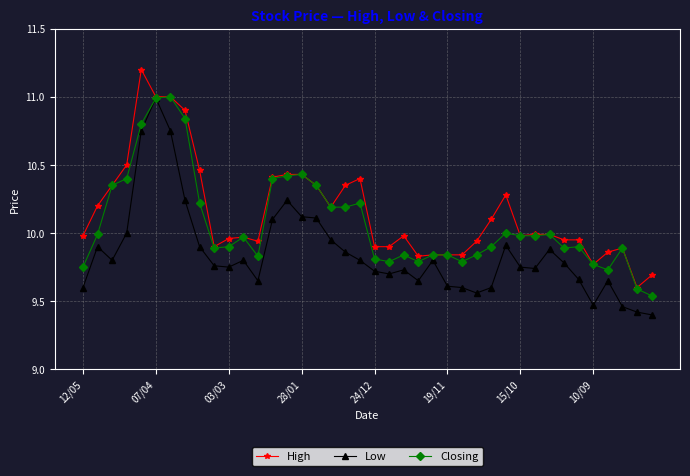

List the series in order of their overall mean, highest first.

High, Closing, Low